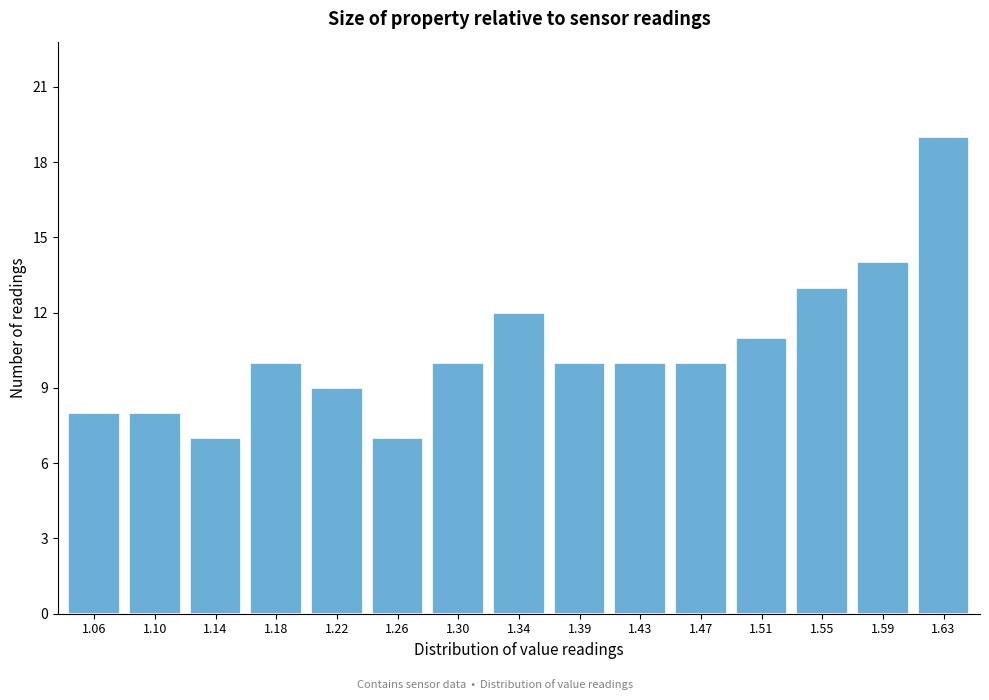

Reading left to right, transcribe all the data shown in this chart.

1.06=8	1.10=8	1.14=7	1.18=10	1.22=9	1.26=7	1.30=10	1.34=12	1.39=10	1.43=10	1.47=10	1.51=11	1.55=13	1.59=14	1.63=19